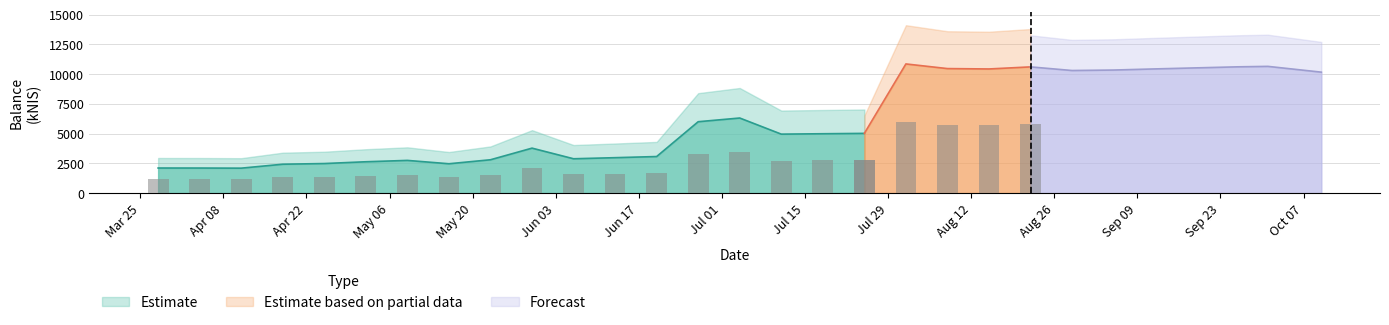

What position from the left is 2024-06-13?

12